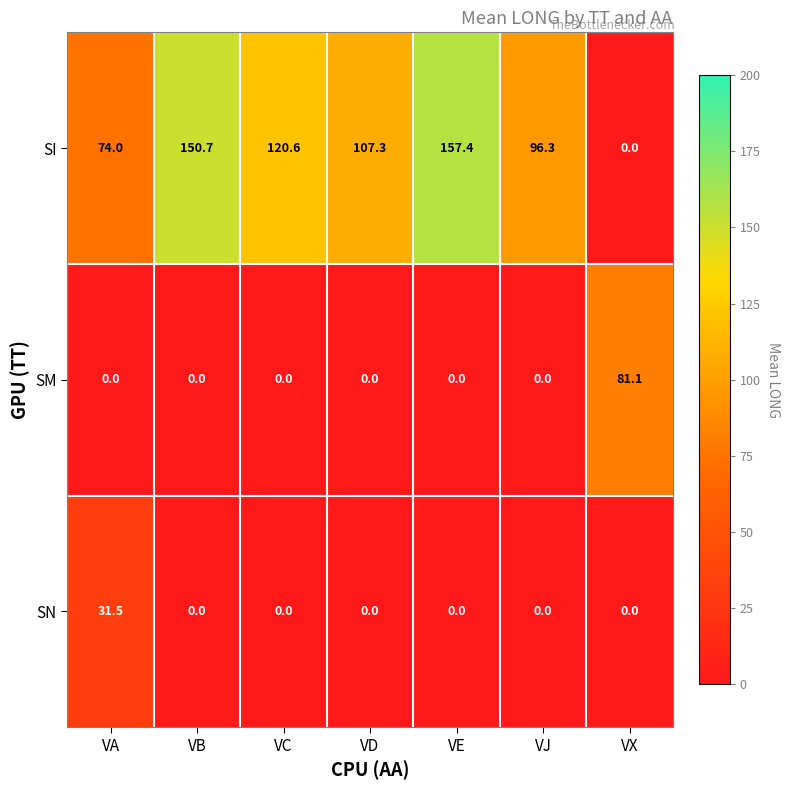

Where is SI nearest to the value 78?

VA